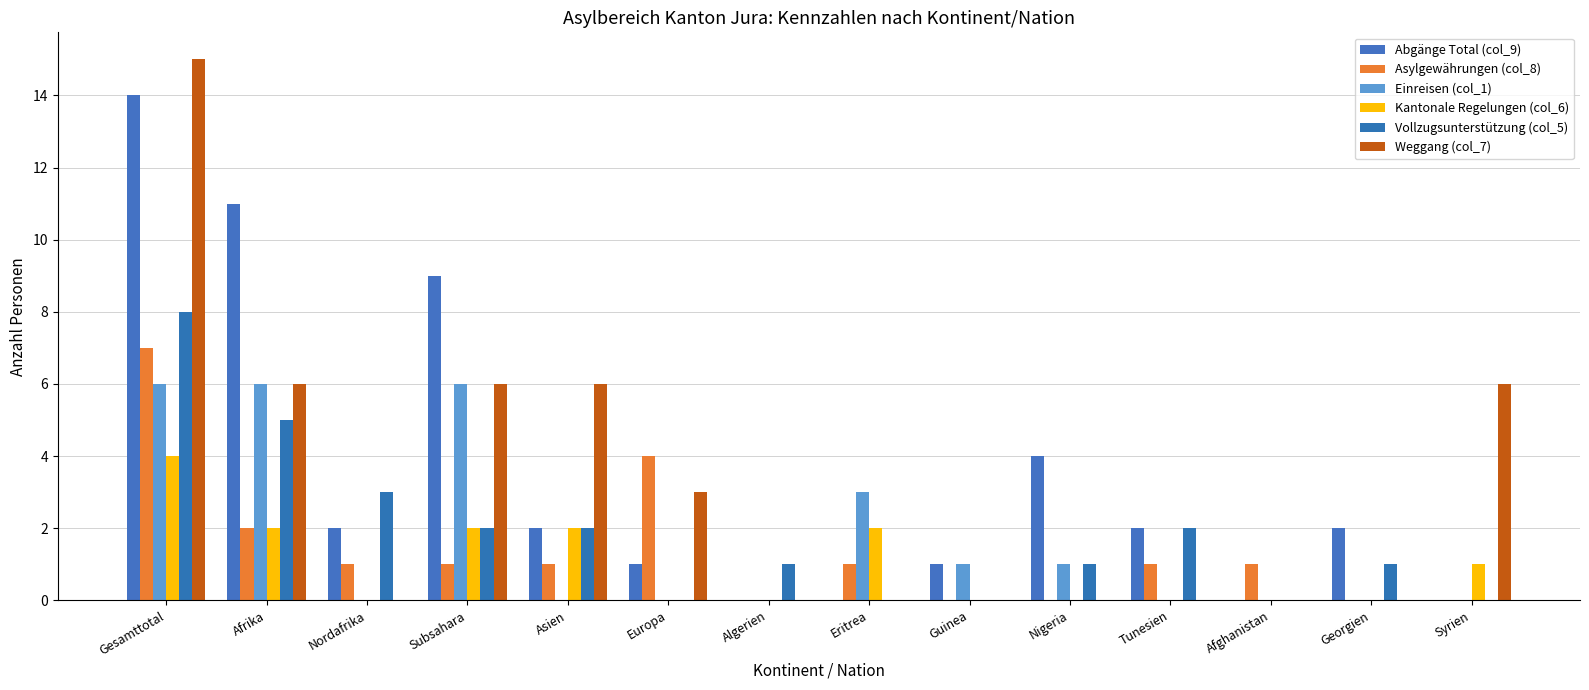

How many data points does each series have?

14